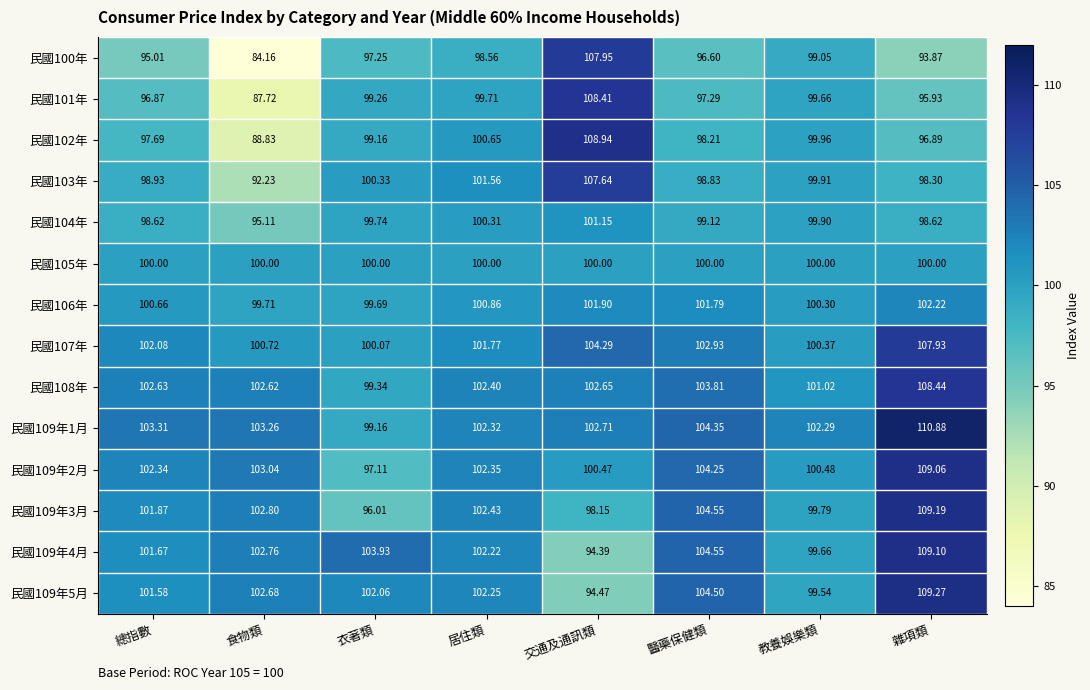

Is the value of 民國109年1月 at 衣著類 greater than the value of 民國102年 at 交通及通訊類?

No